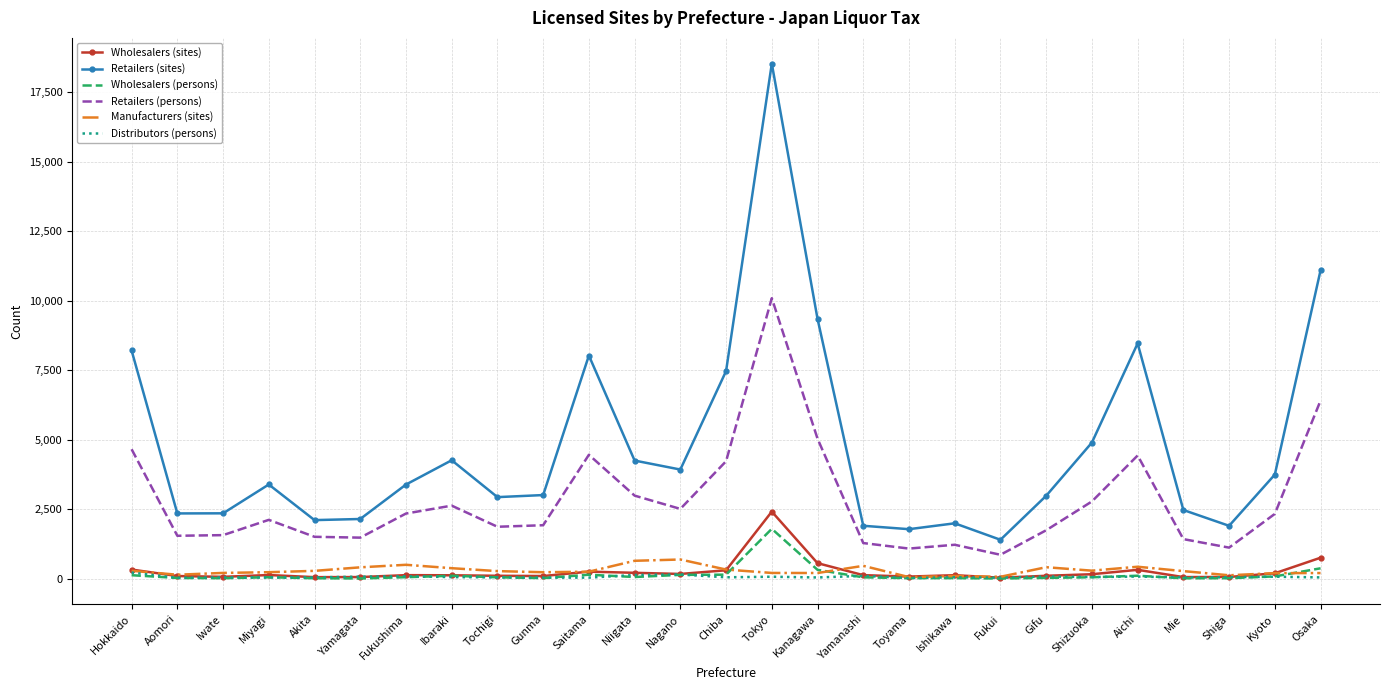

At which label does Wholesalers (persons) reach its peak?

Tokyo